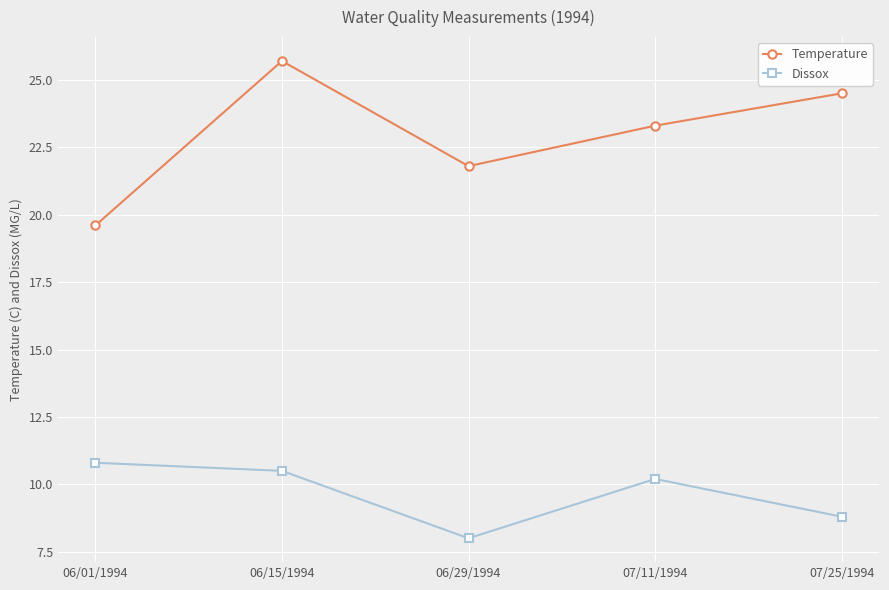

How many values in the Dissox series exceed 10?

3